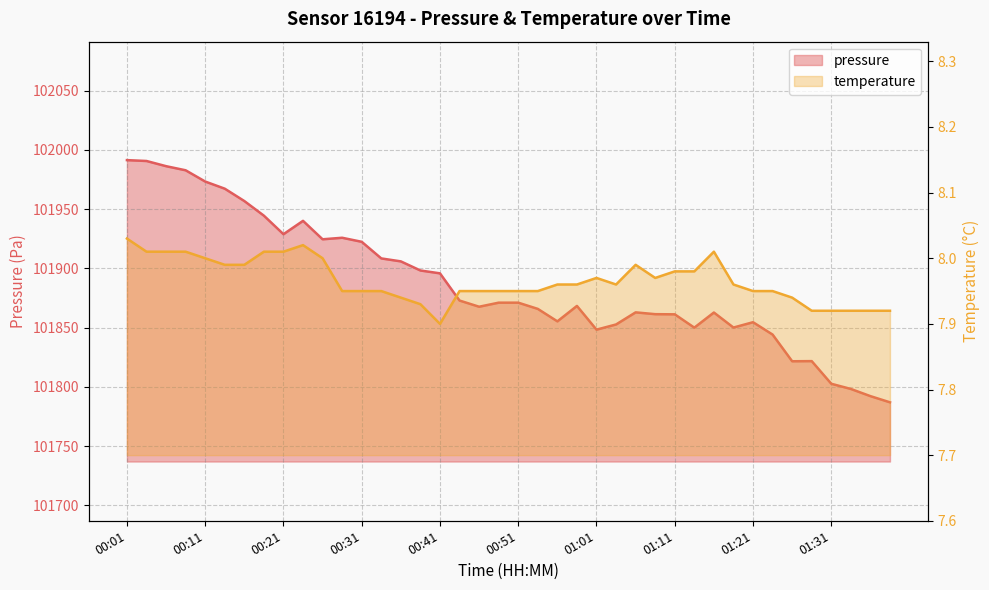

What is the greatest value displayed?

101991.4